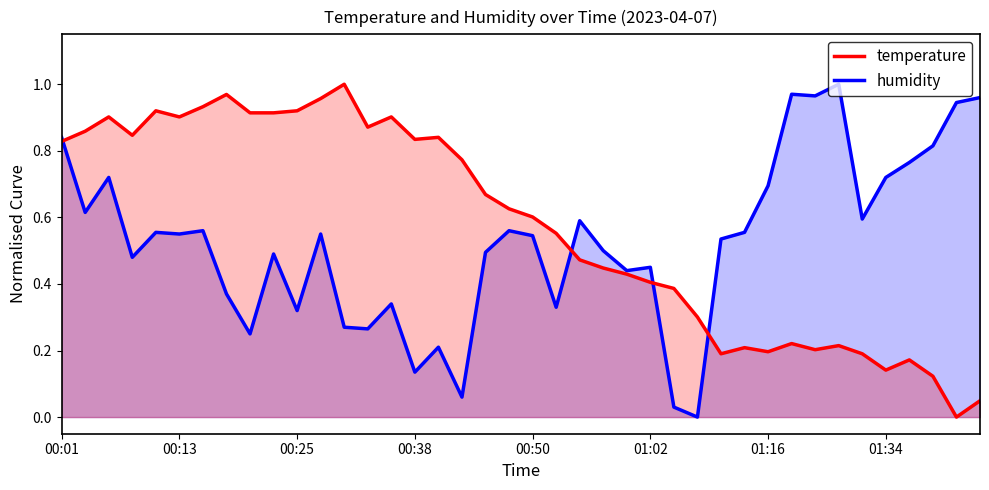

How many positive values does the temperature series have?

39